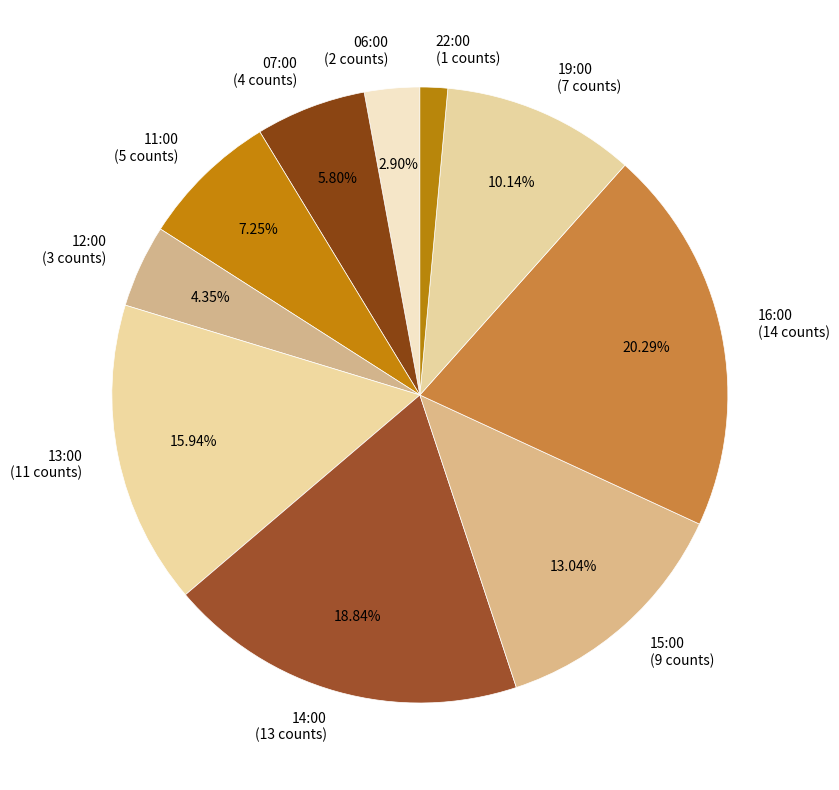

Does 06:00 account for over 50% of the chart?

No